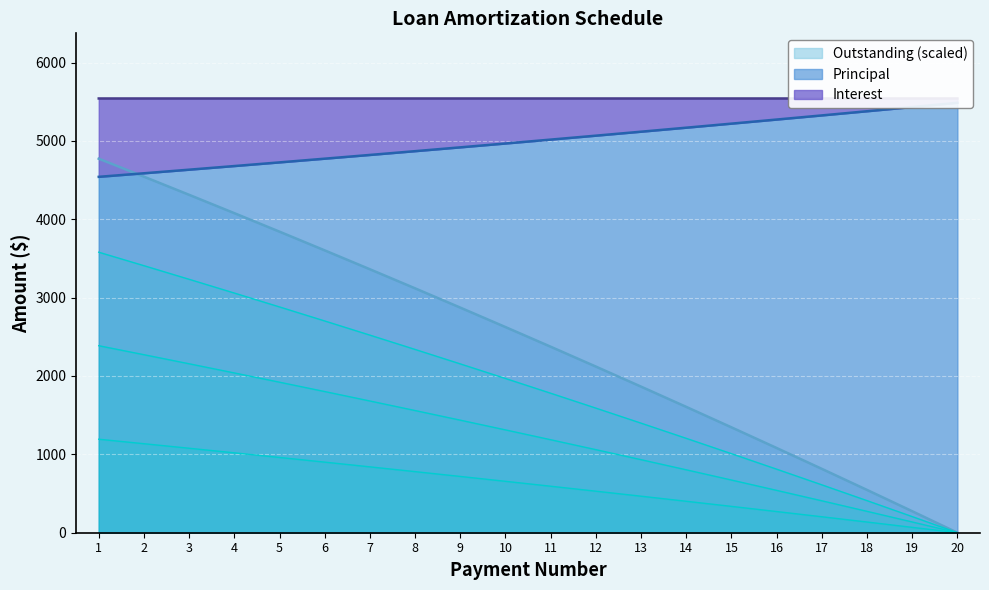

The Interest series shows 0.0 at 20. True or false?

True